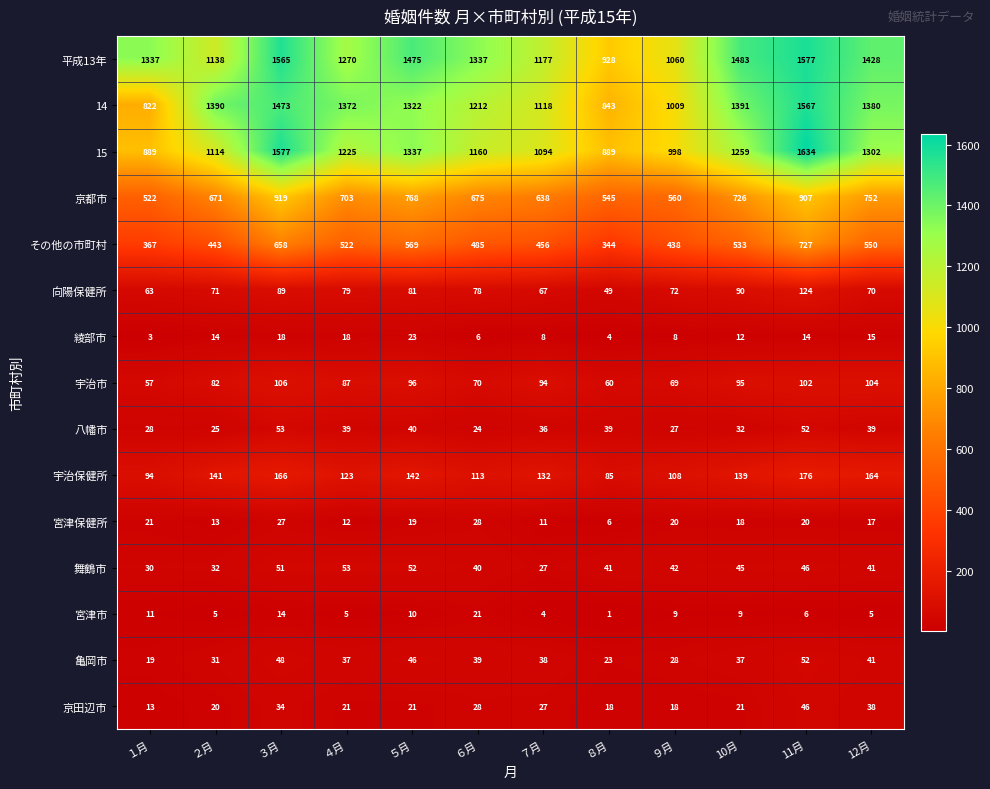

At which category is the sum across all series the highest?

11月